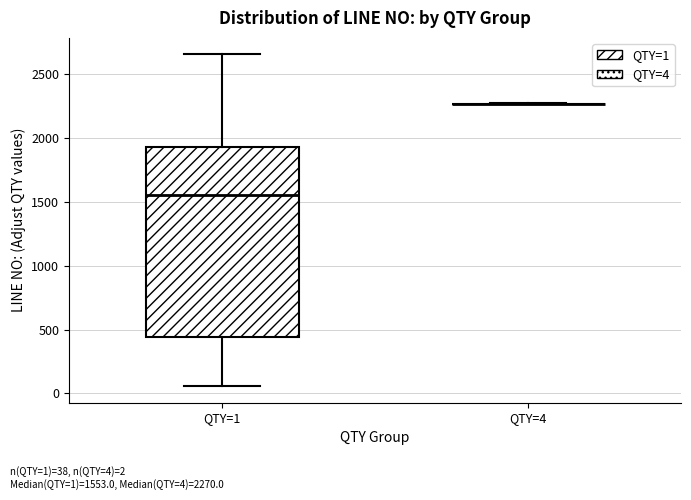

Where does the median line of the box for QTY=1 sit on the y-axis? The values are not printed on the chart, so give them approximately, as read against the axis.

1550